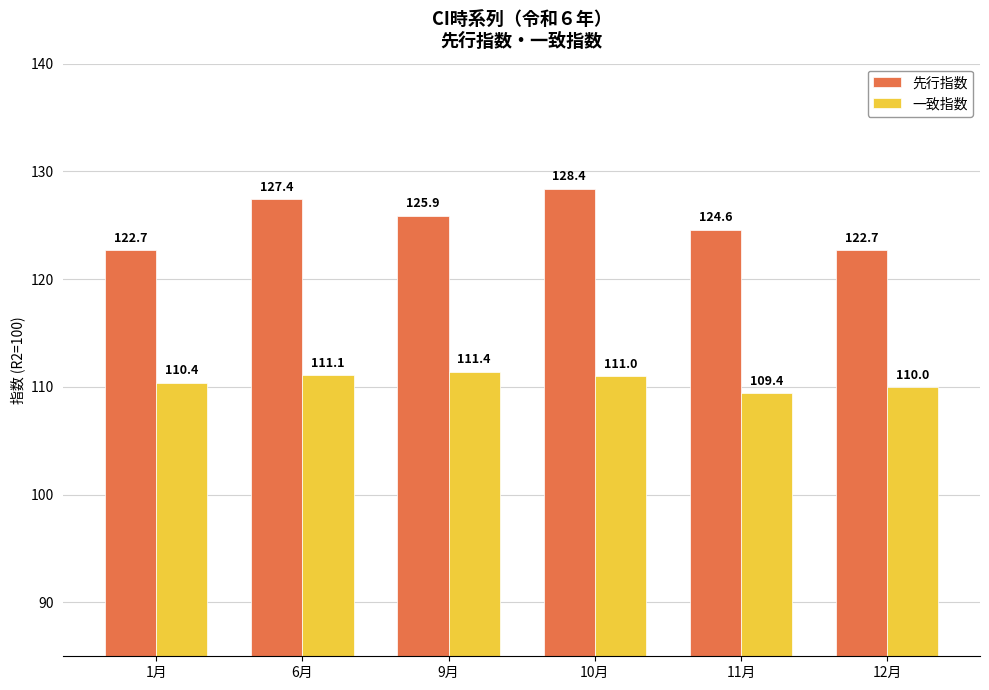

What is the maximum value for 先行指数?

128.4